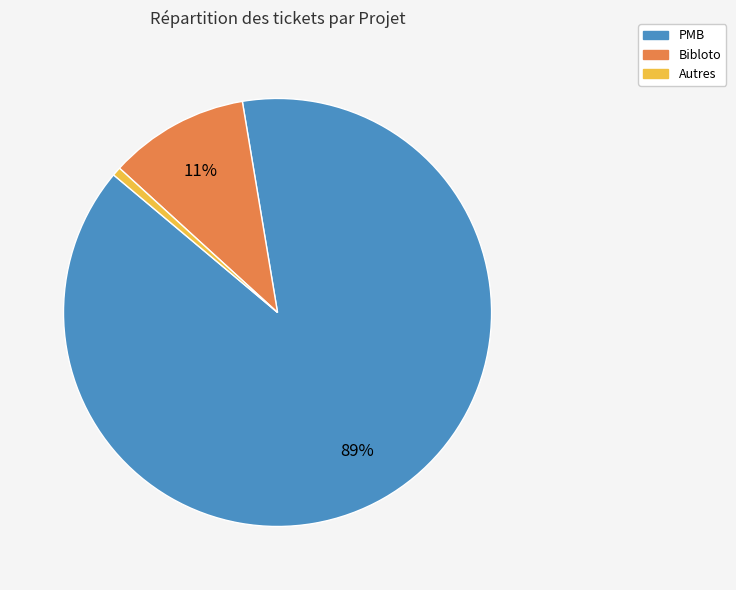

Does Bibloto represent more than half of the total?

No